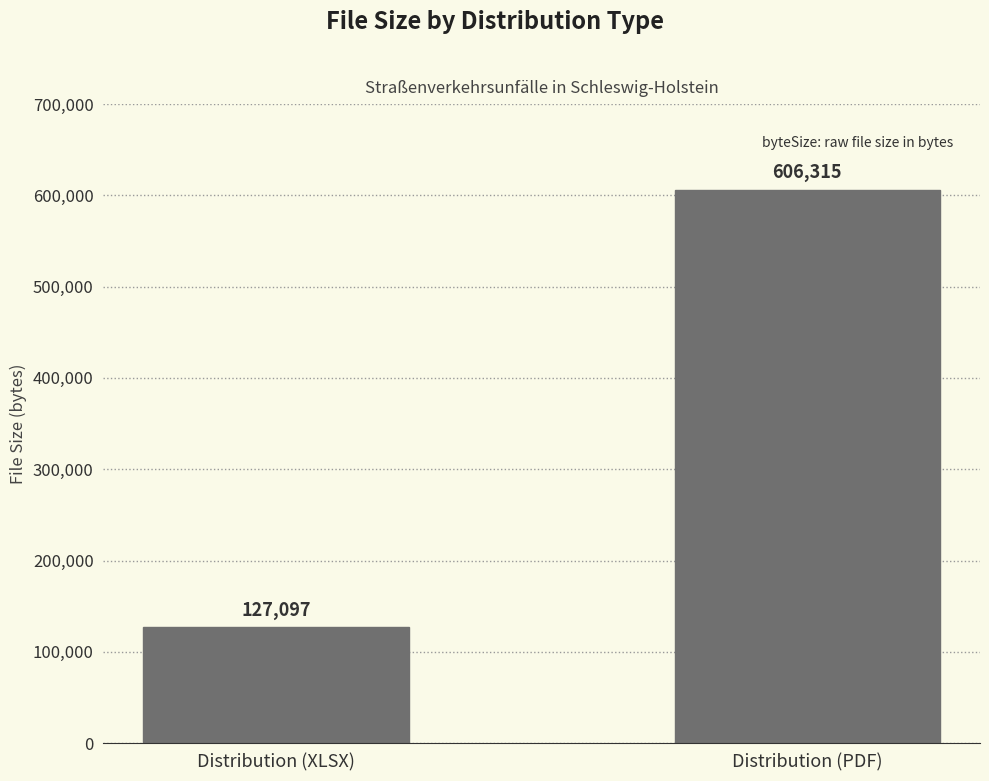

What is the maximum value shown in the chart?

606315